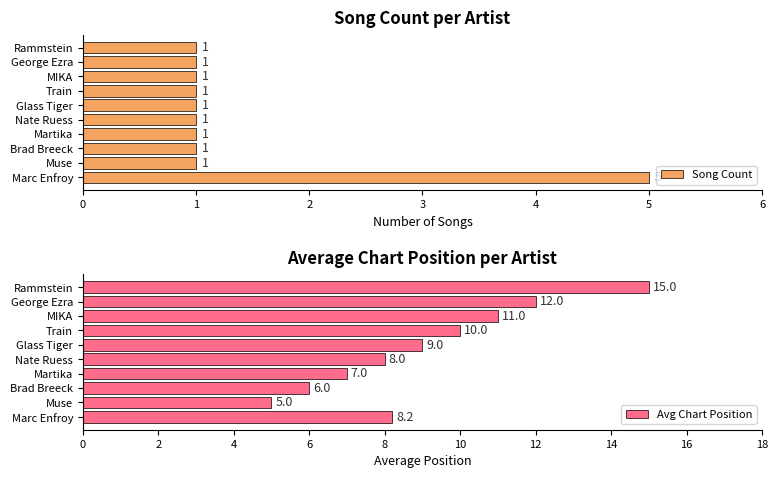

Rank the series at 3 from highest to lowest value.

Avg Chart Position, Song Count